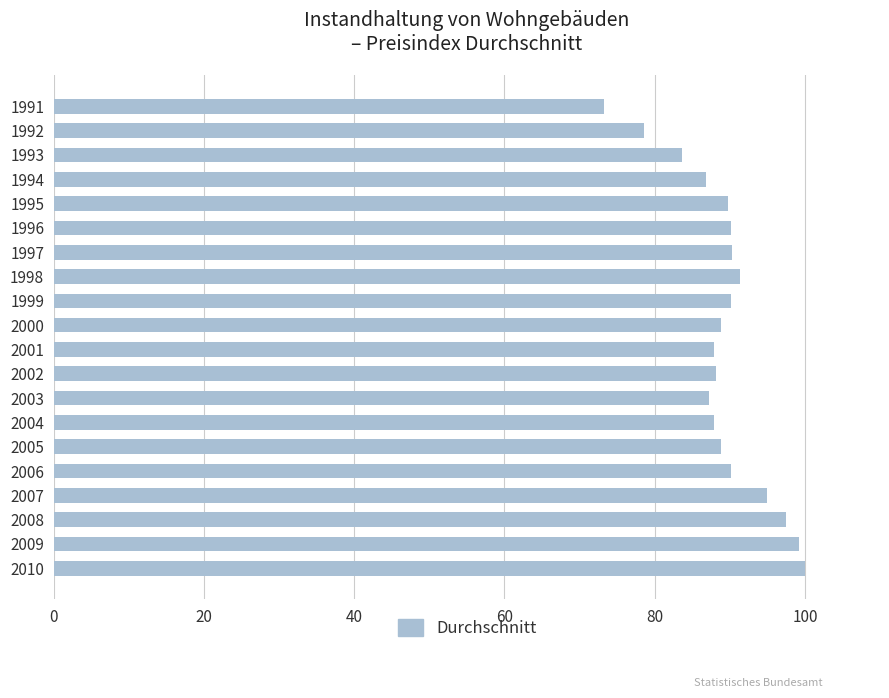

What is the maximum value shown in the chart?

100.0